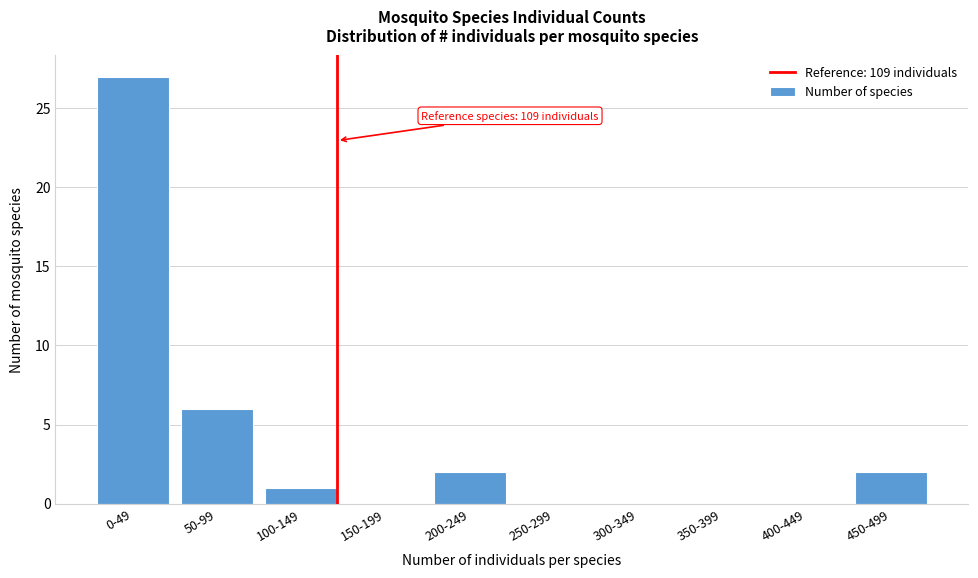

Reading left to right, list all the values displayed in this chart.

0-49=27	50-99=6	100-149=1	150-199=0	200-249=2	250-299=0	300-349=0	350-399=0	400-449=0	450-499=2